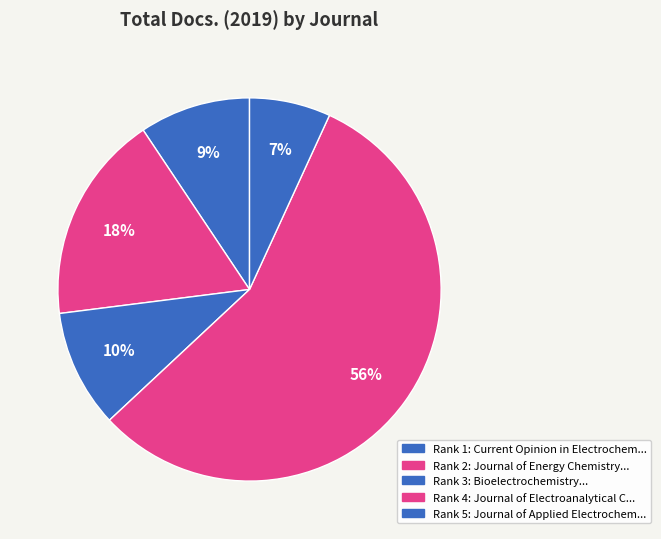

Which category has the biggest portion of the pie?

Journal of Electroanalytical Chemistry